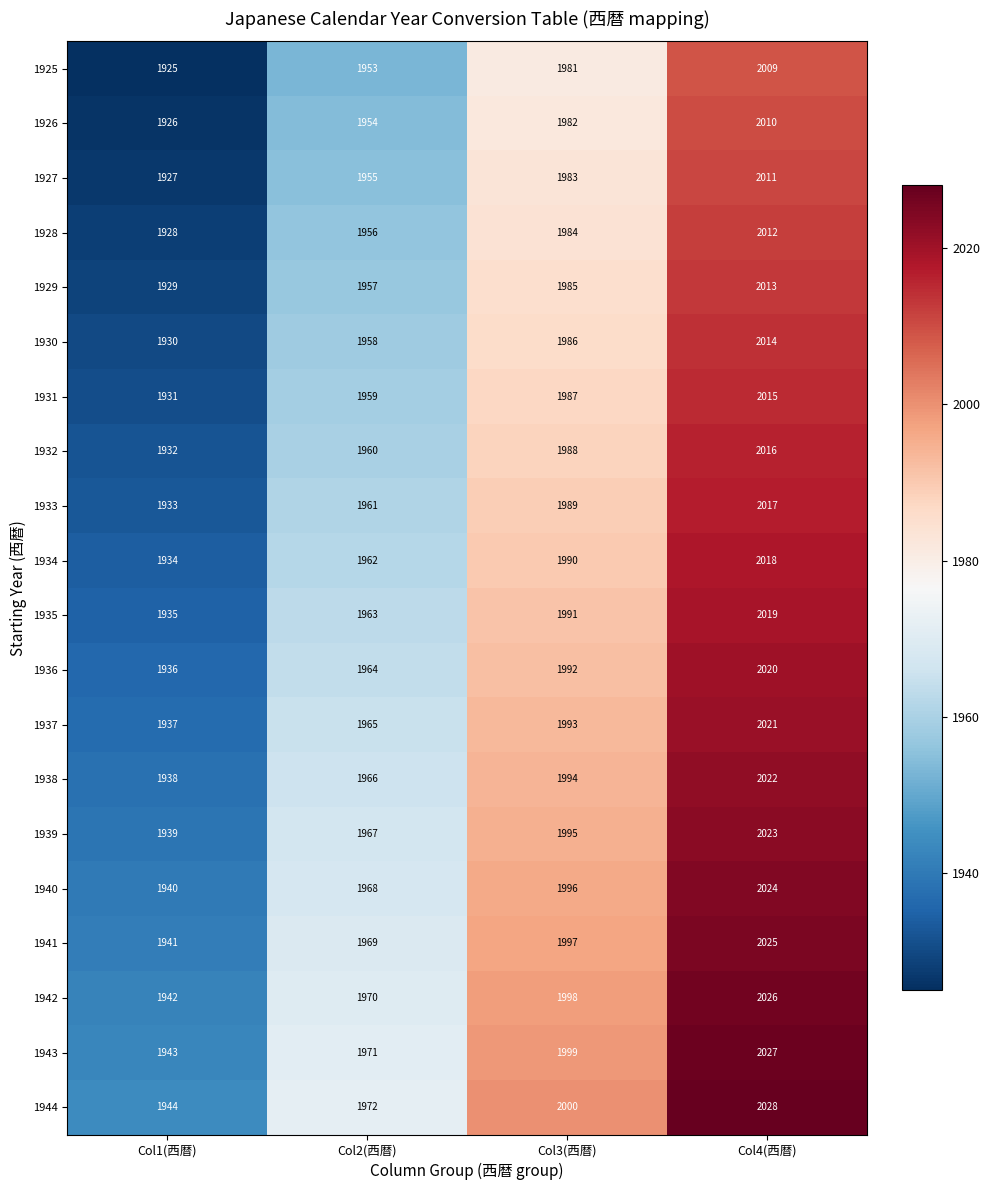

How many data points in 1932 are less than 1988?

2